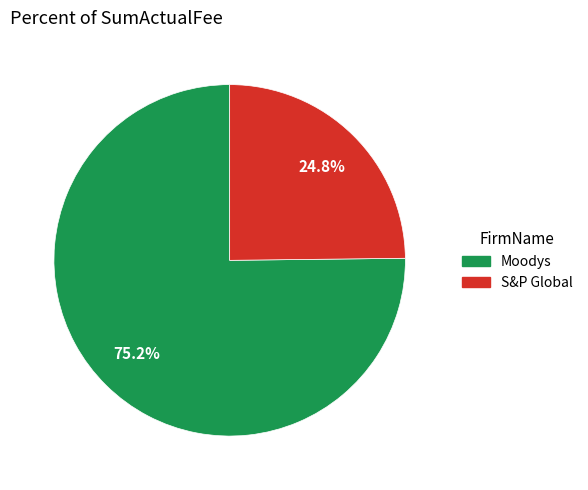

Which slice is the largest?

Moodys